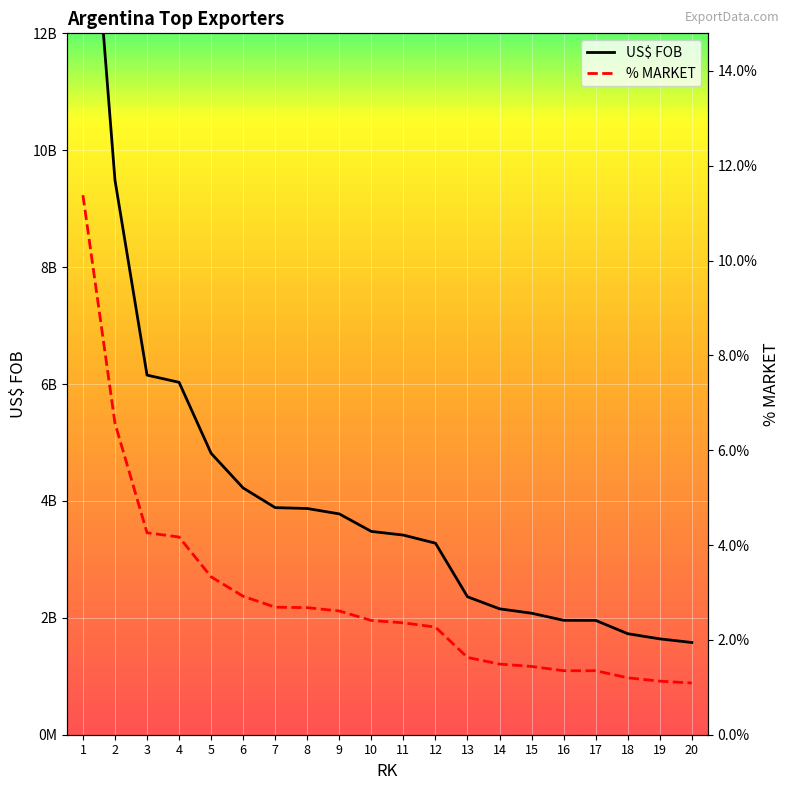

True or false: US$ FOB and % MARKET intersect in this chart.

False